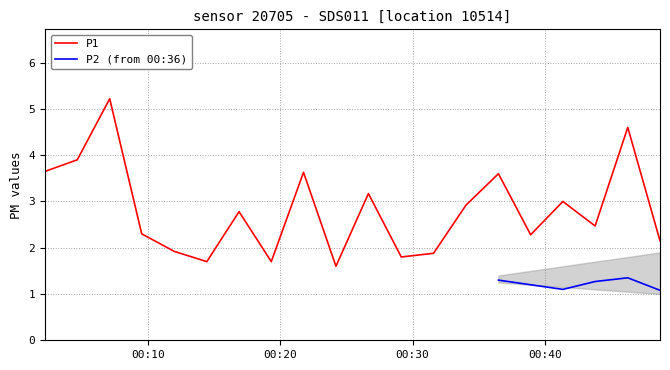

What is the maximum value for P1?

5.2